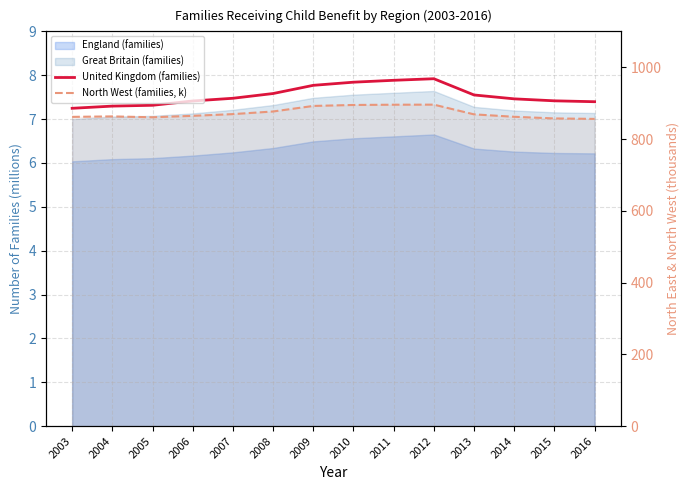

What is the average value of the United Kingdom (families) series?

7.5